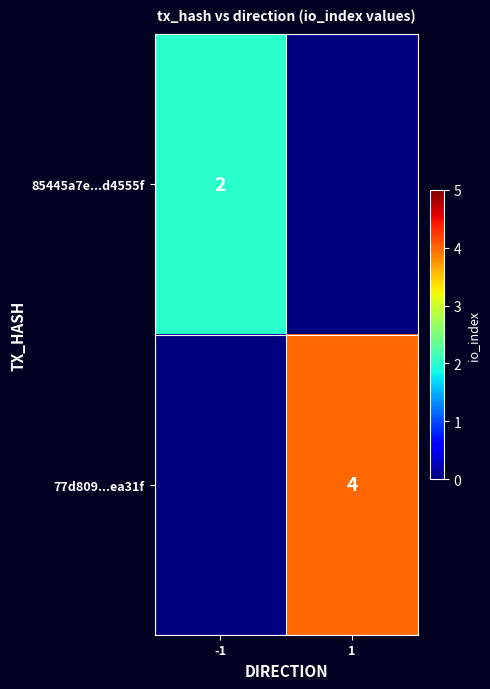

True or false: 85445a7e...d4555f has a value of 1 at -1.

False